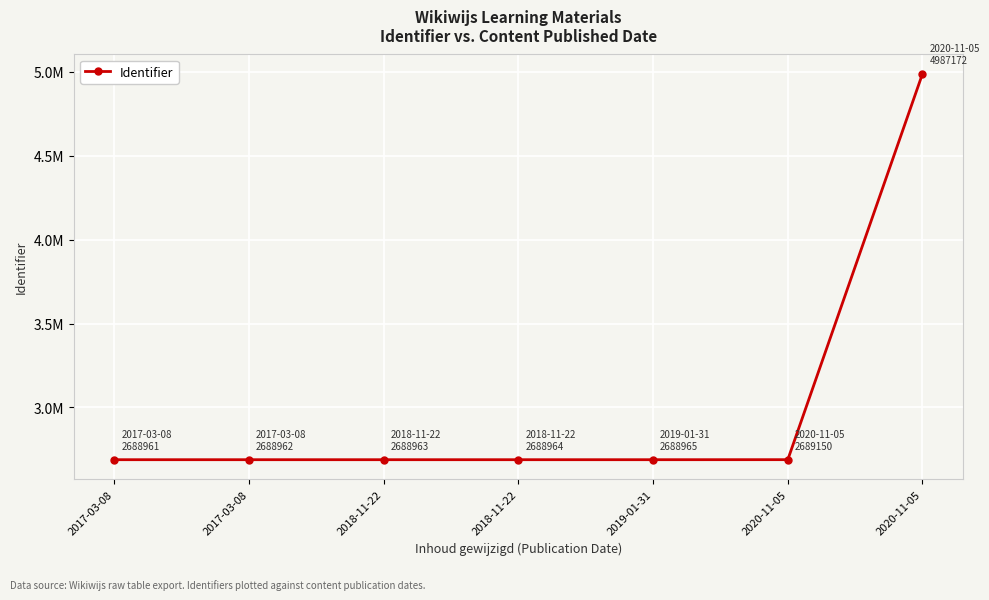

Does the chart have visible grid lines?

Yes